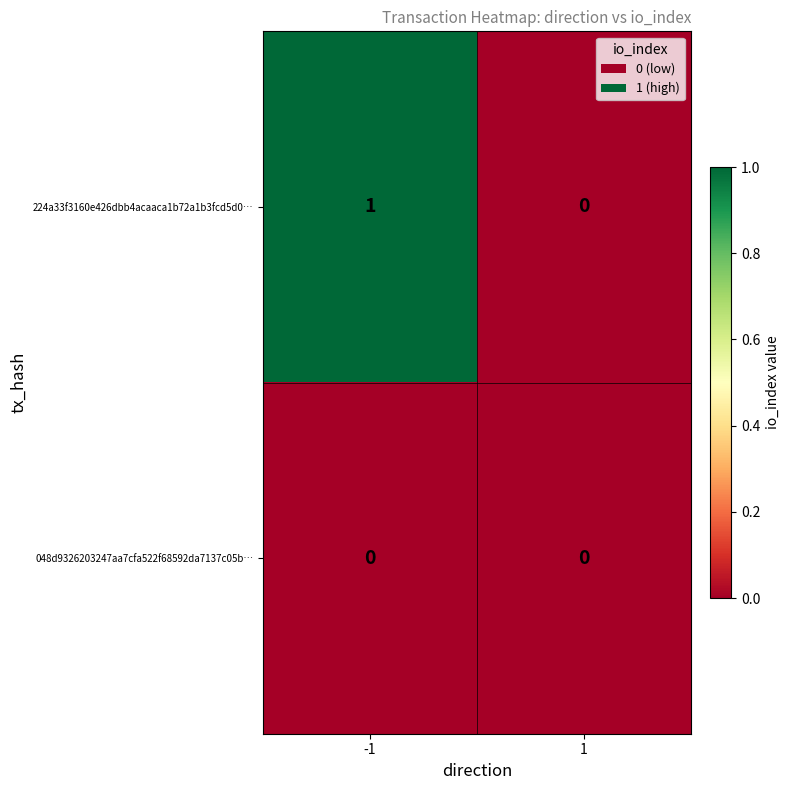

Which series changed the most between -1 and 1?

224a33f3160e426dbb4acaaca1b72a1b3fcd5d0…